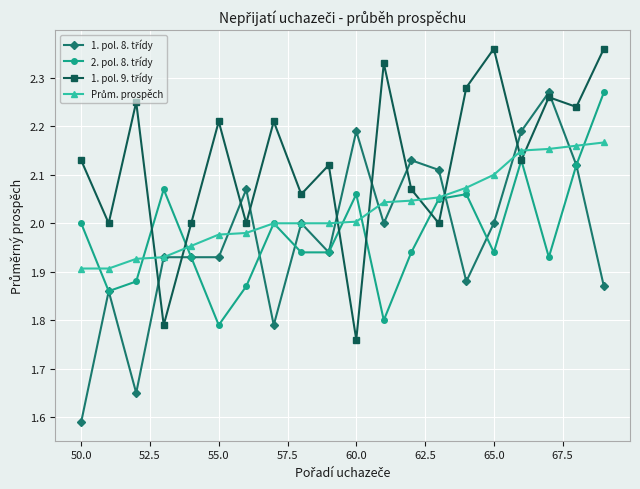

At how many categories does at least one series exceed 1?

20